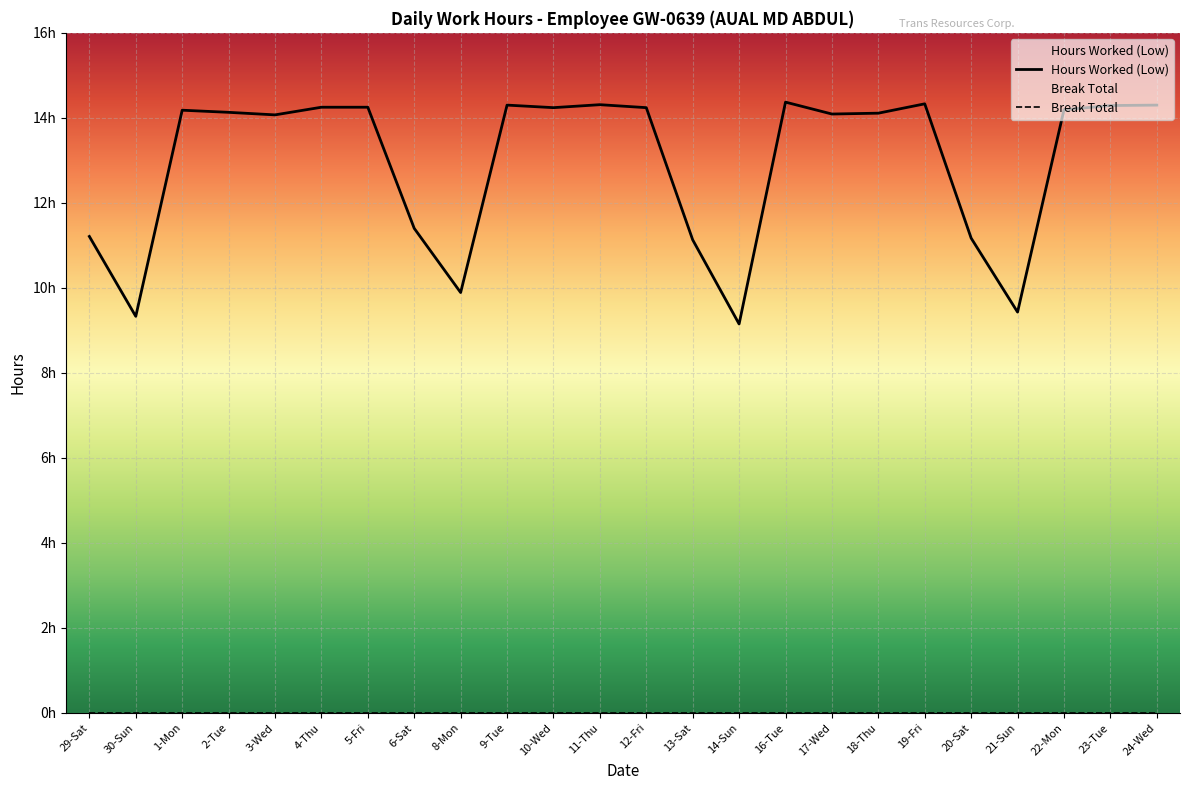

Approximately how many times larger is the value at 21-Sun compared to 2-Tue?

0.7